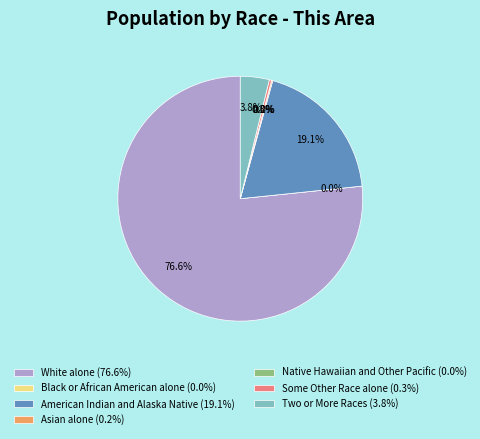

To the nearest percent, what is the difference between the largest and smallest slice percentages?

77%